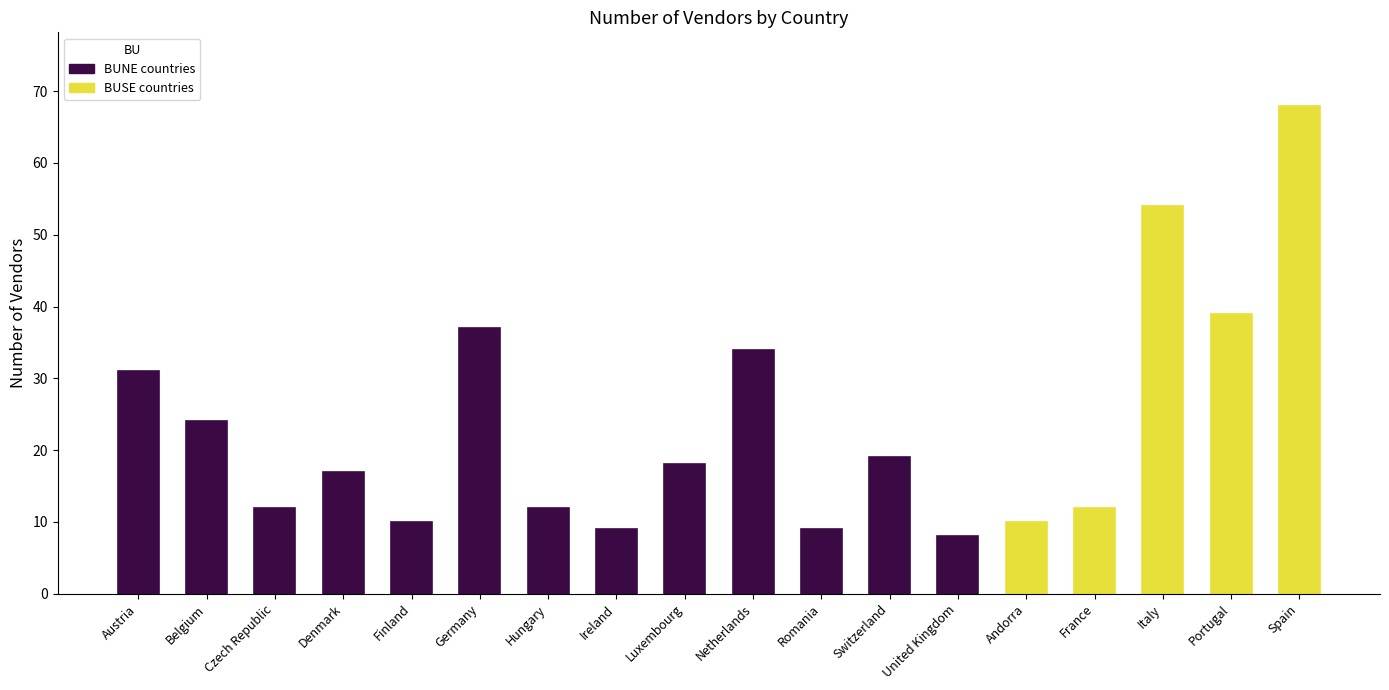

Reading left to right, list all the values displayed in this chart.

31	24	12	17	10	37	12	9	18	34	9	19	8	10	12	54	39	68